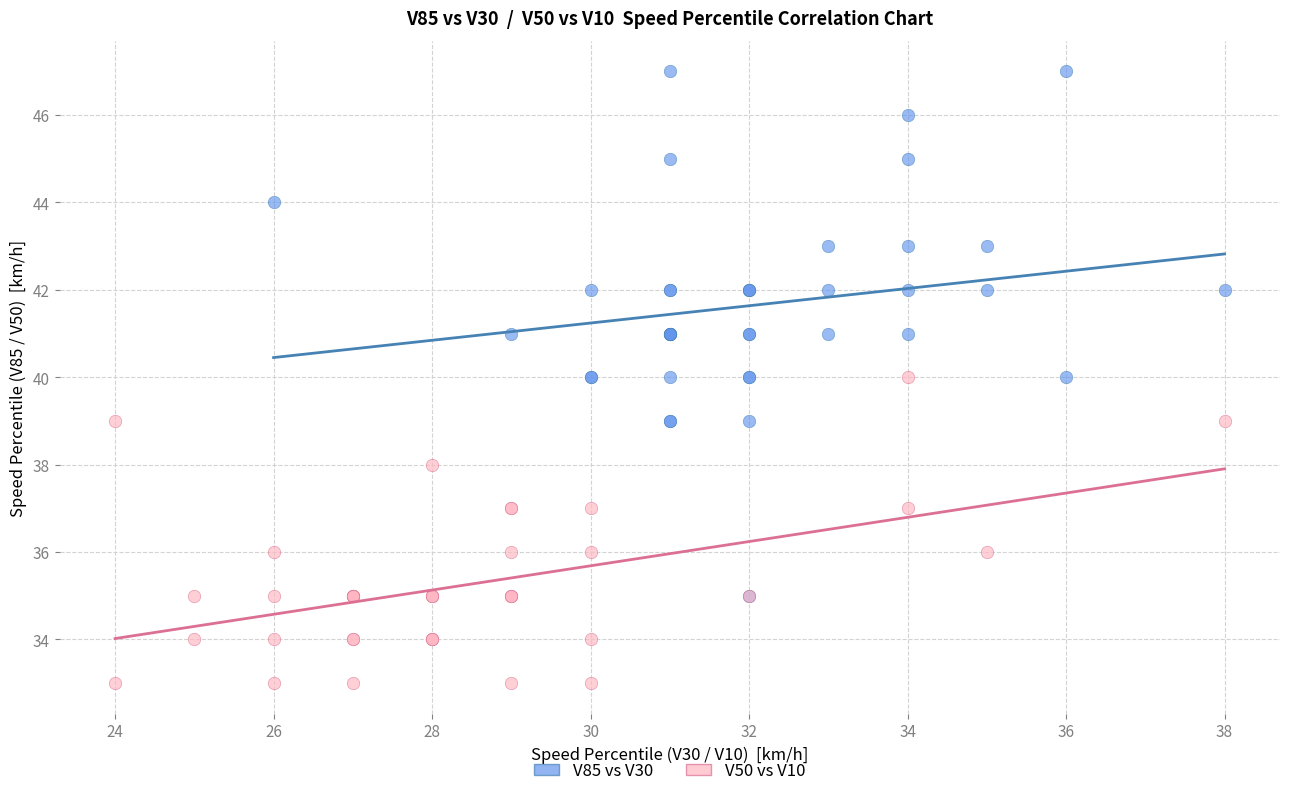

Which series reaches the minimum Y coordinate?

V50 vs V10